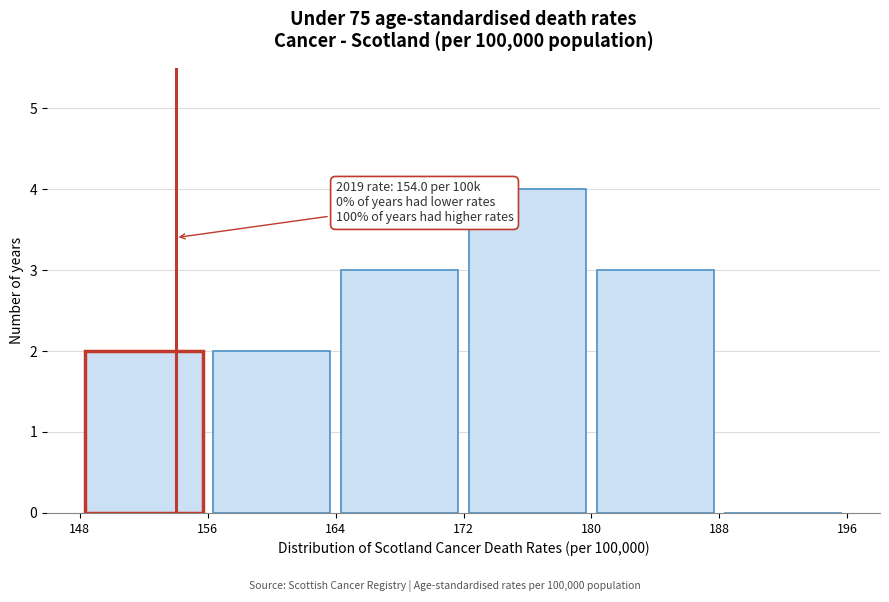

Over which range of the x-axis is the bar tallest?

172 to 180